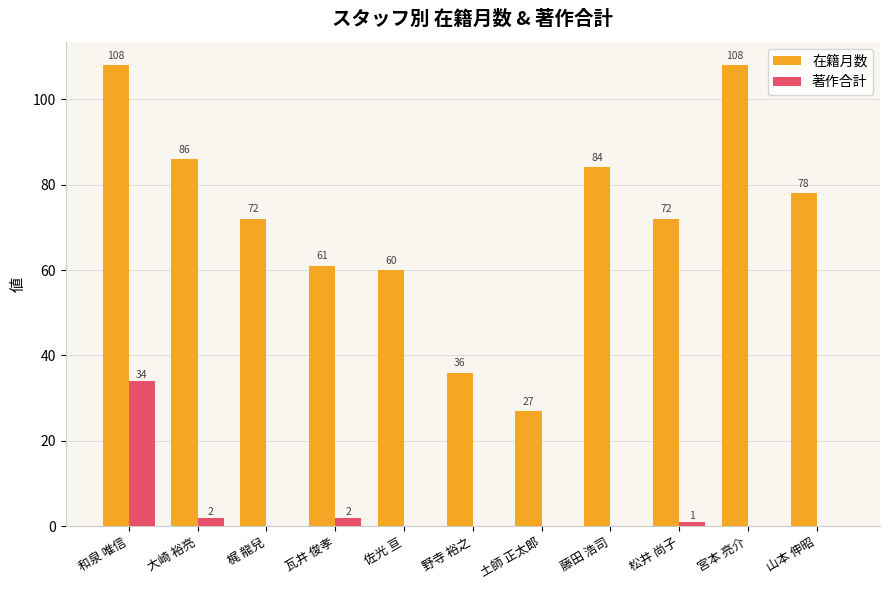

Reading left to right, what are all the values shown in this chart?

在籍月数: 和泉 唯信=108	大崎 裕亮=86	梶 龍兒=72	瓦井 俊孝=61	佐光 亘=60	野寺 裕之=36	土師 正太郎=27	藤田 浩司=84	松井 尚子=72	宮本 亮介=108	山本 伸昭=78
著作合計: 和泉 唯信=34	大崎 裕亮=2	梶 龍兒=0	瓦井 俊孝=2	佐光 亘=0	野寺 裕之=0	土師 正太郎=0	藤田 浩司=0	松井 尚子=1	宮本 亮介=0	山本 伸昭=0